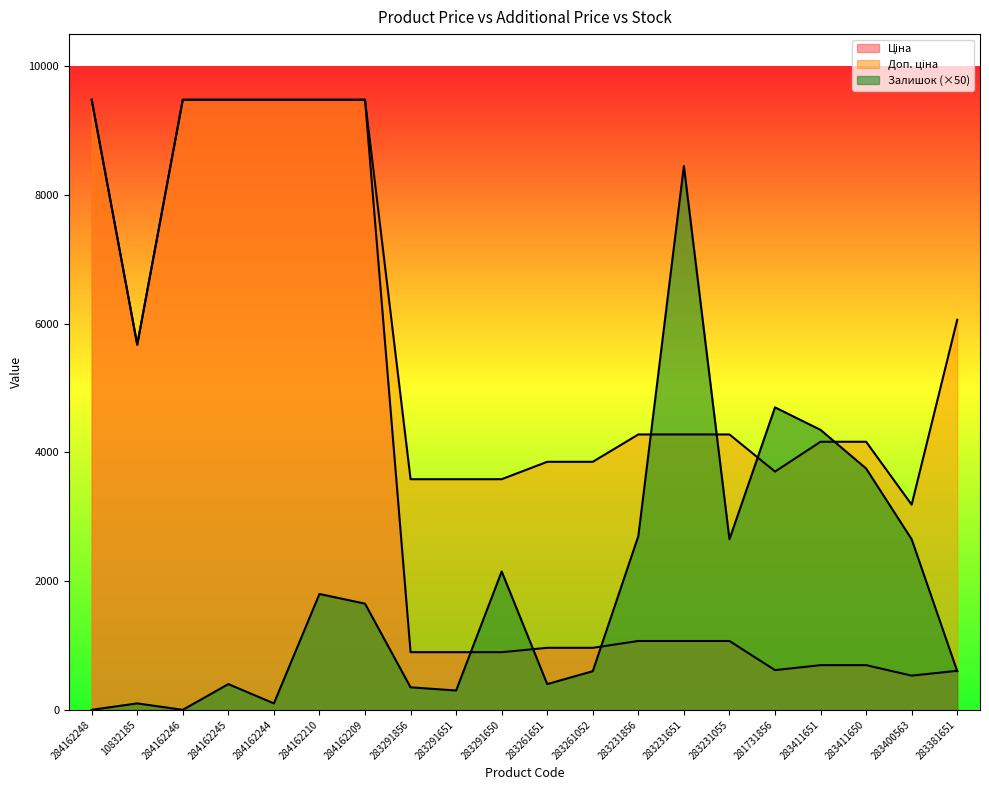

Which series ends up on top after the final intersection of Доп. ціна and Залишок?

Доп. ціна